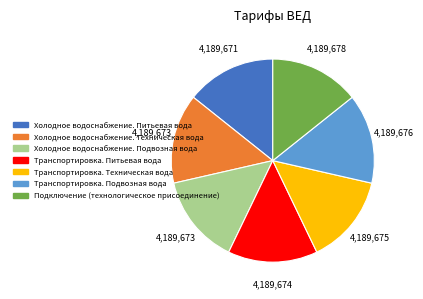

How many segments does this pie chart have?

7